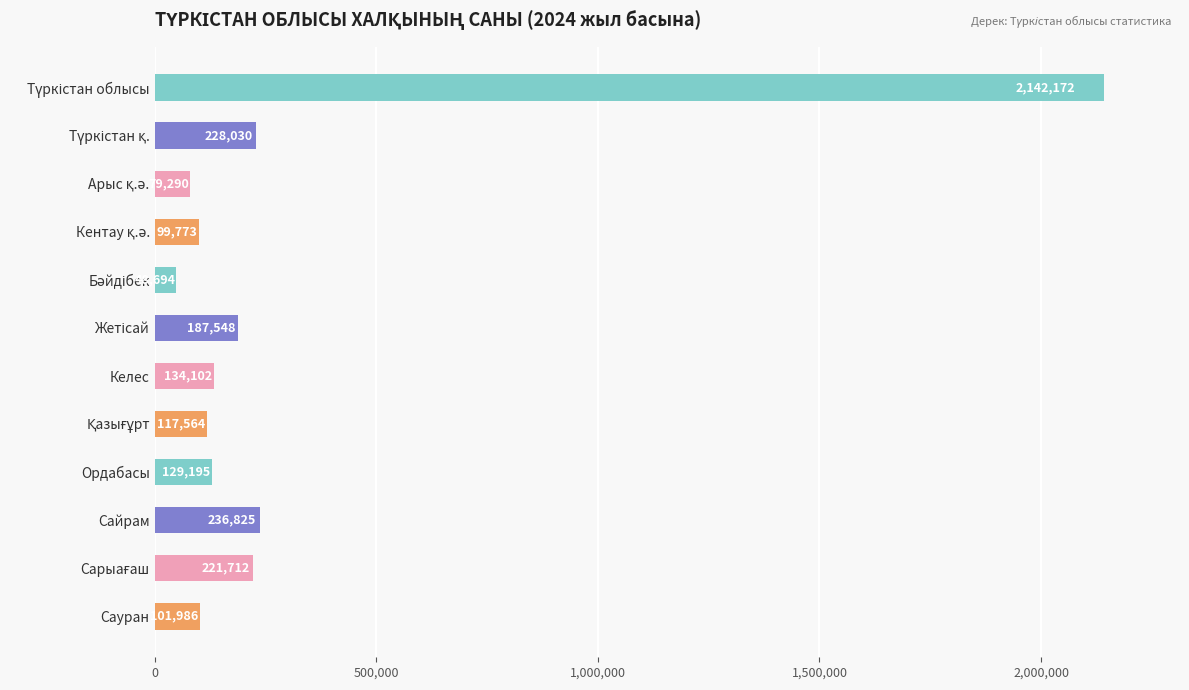

What is the label of the 3rd bar from the bottom?

Сайрам